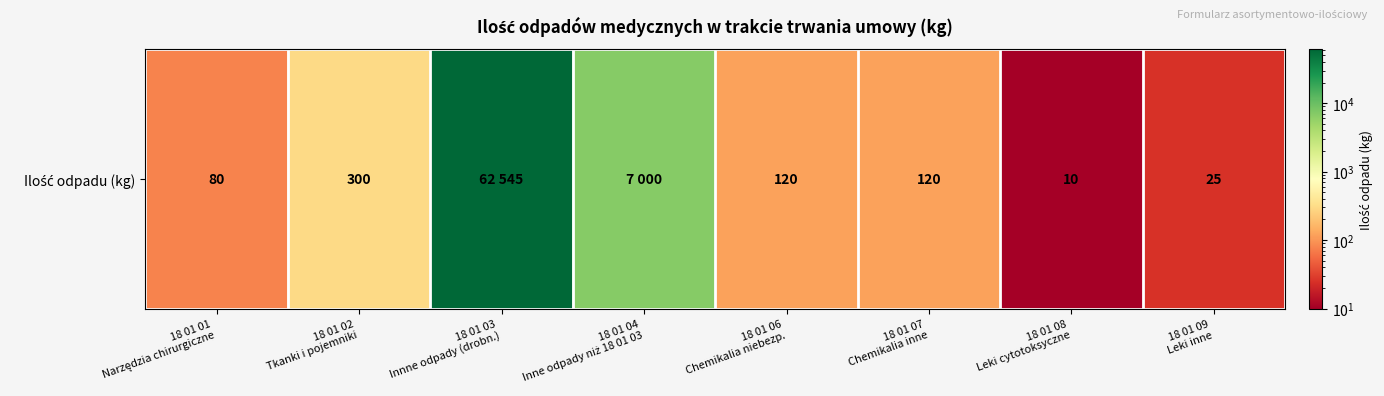

Where is the data nearest to the value 31277?

18 01 04
Inne odpady niż 18 01 03